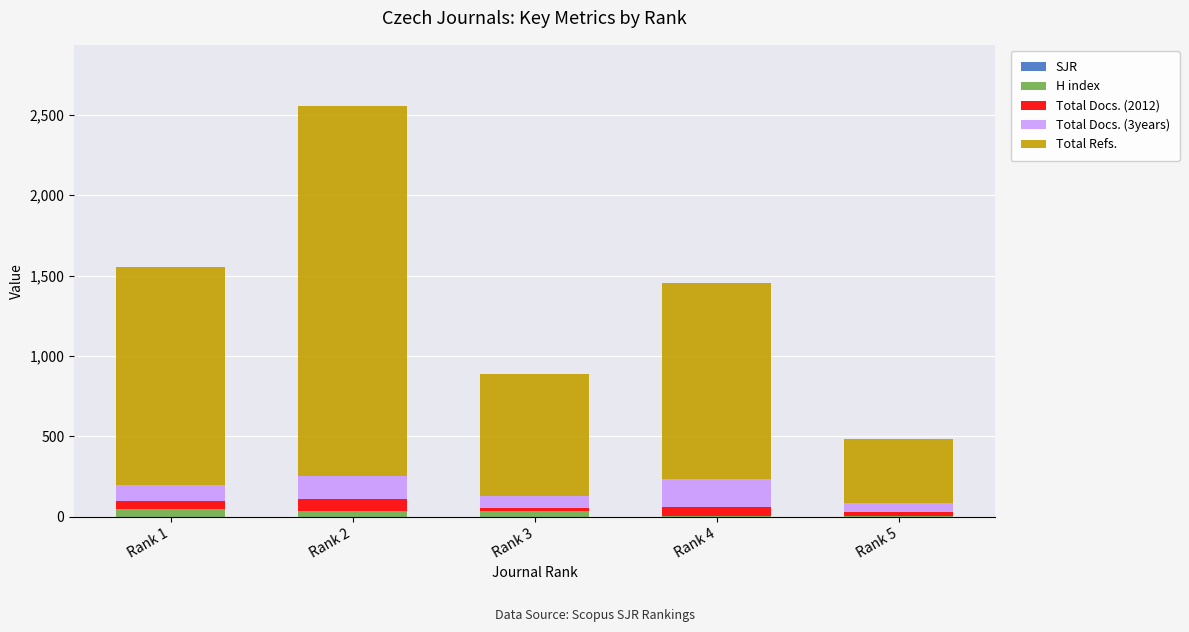

At which category is the sum across all series the highest?

Rank 2